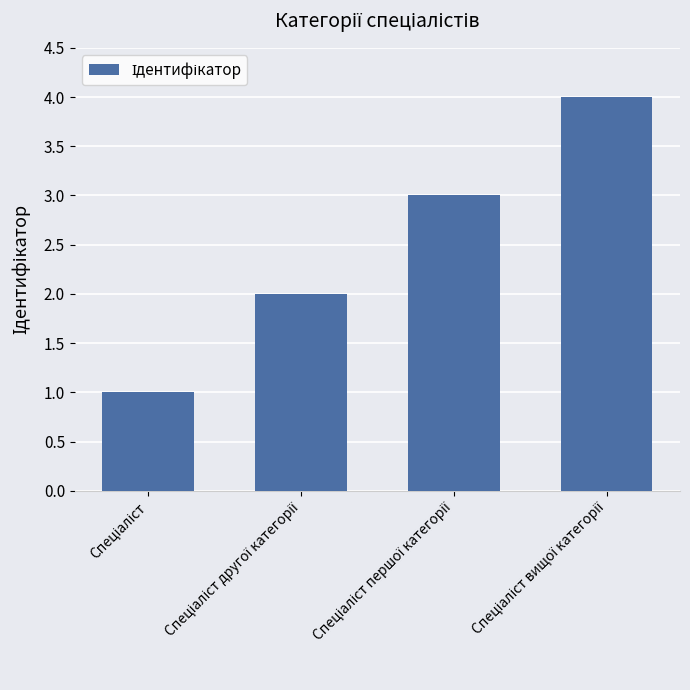

What is the greatest value displayed?

4